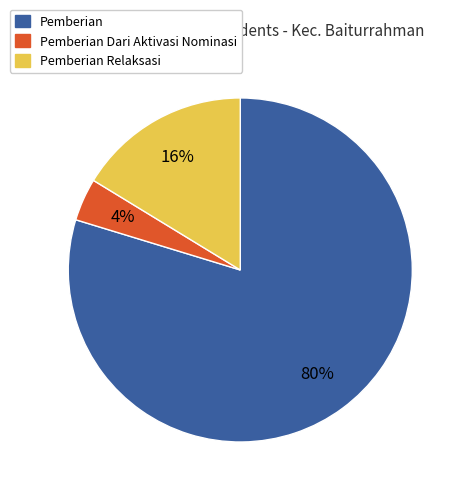

To the nearest percent, what is the average slice percentage?

33%